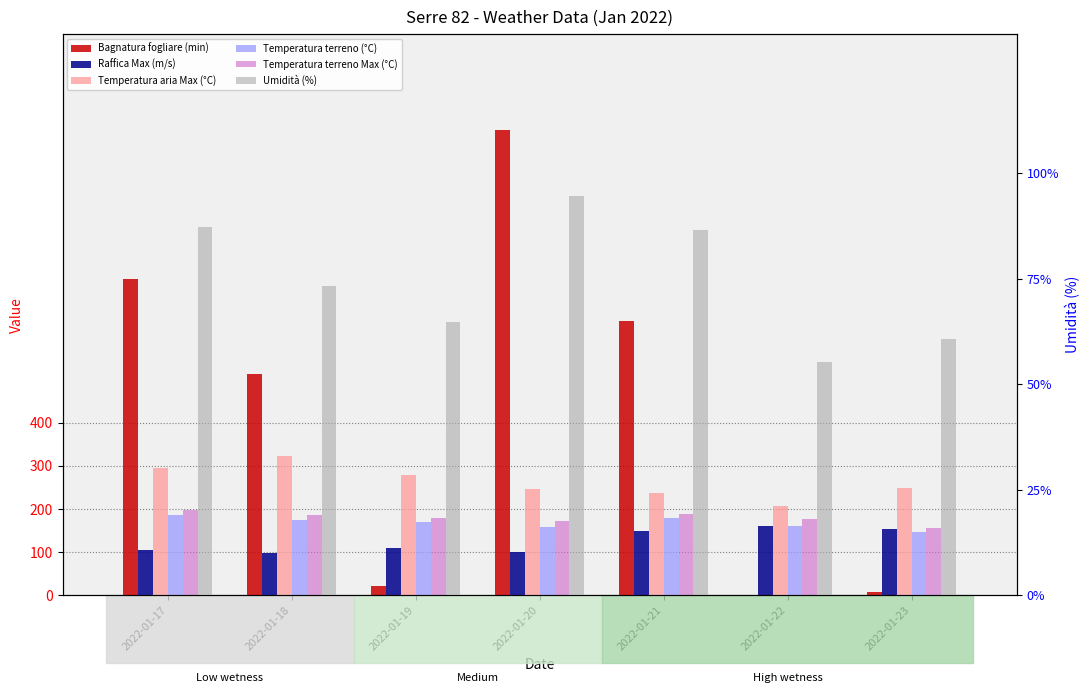

Reading right to left, extract all data points from this chart.

Bagnatura fogliare (min): 6.8	0.0	635.0	1077.9	21.8	513.2	732.3
Raffica Max (m/s): 154.0	160.0	150.0	100.0	110.0	98.0	104.0
Temperatura aria Max (°C): 248.0	206.0	238.0	246.0	278.0	322.0	294.0
Temperatura terreno (°C): 146.0	160.0	178.0	158.0	170.0	174.0	186.0
Temperatura terreno Max (°C): 156.0	176.0	188.0	172.0	180.0	186.0	198.0
Umidità (%): 60.7	55.2	86.5	94.5	64.7	73.2	87.3